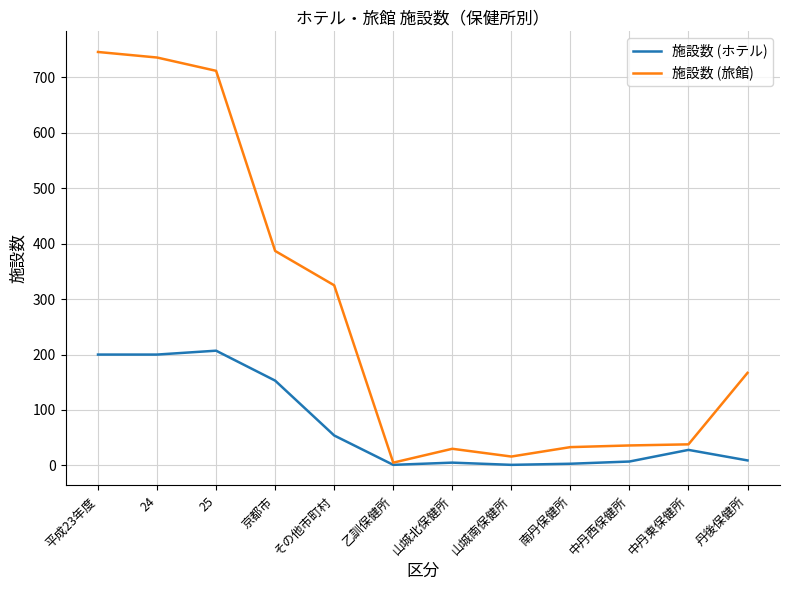

Does the chart have visible grid lines?

Yes